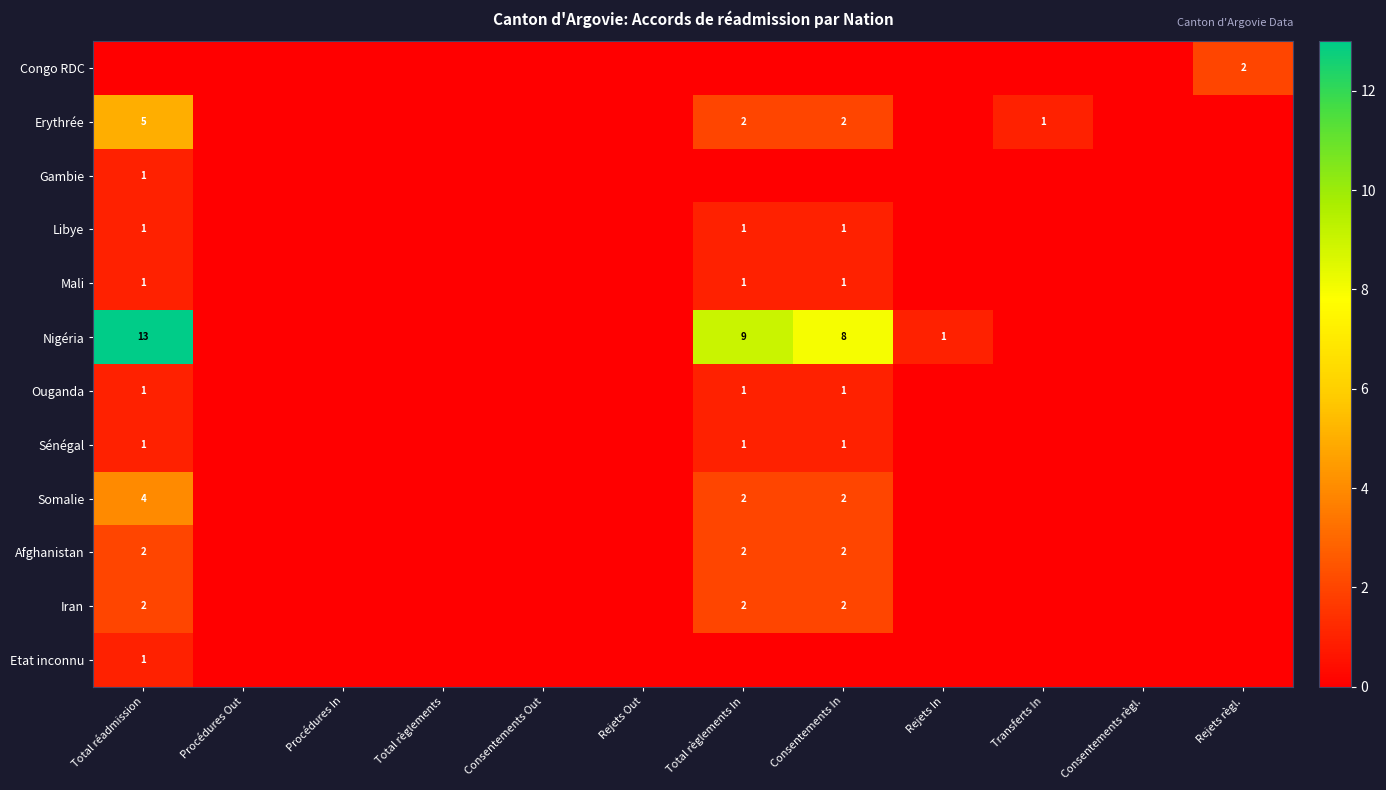

True or false: Erythrée has a value of 2 at Total règlements In.

True